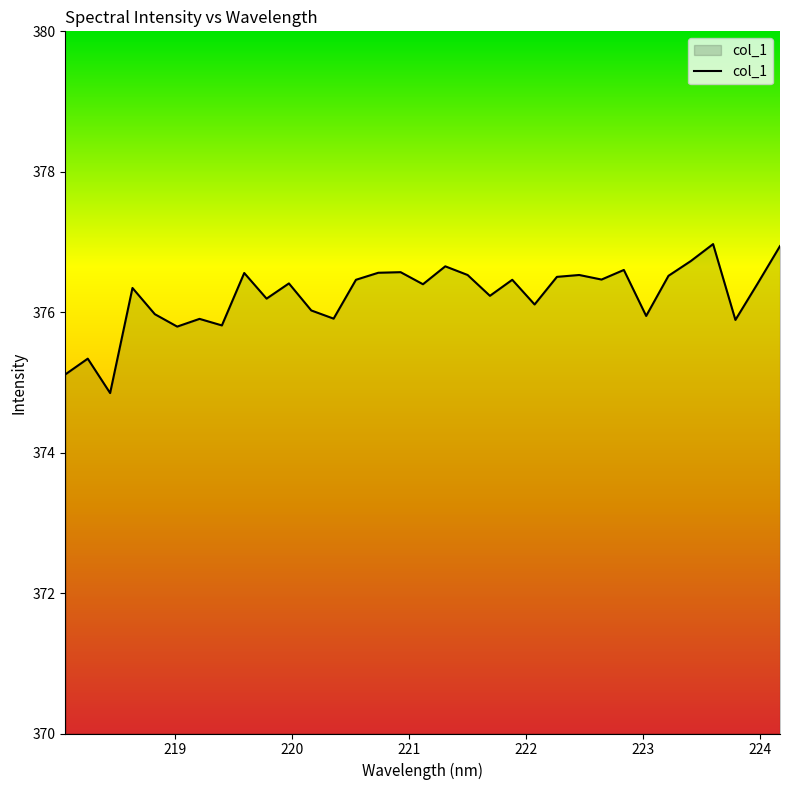

How many lines are shown in the chart?

1